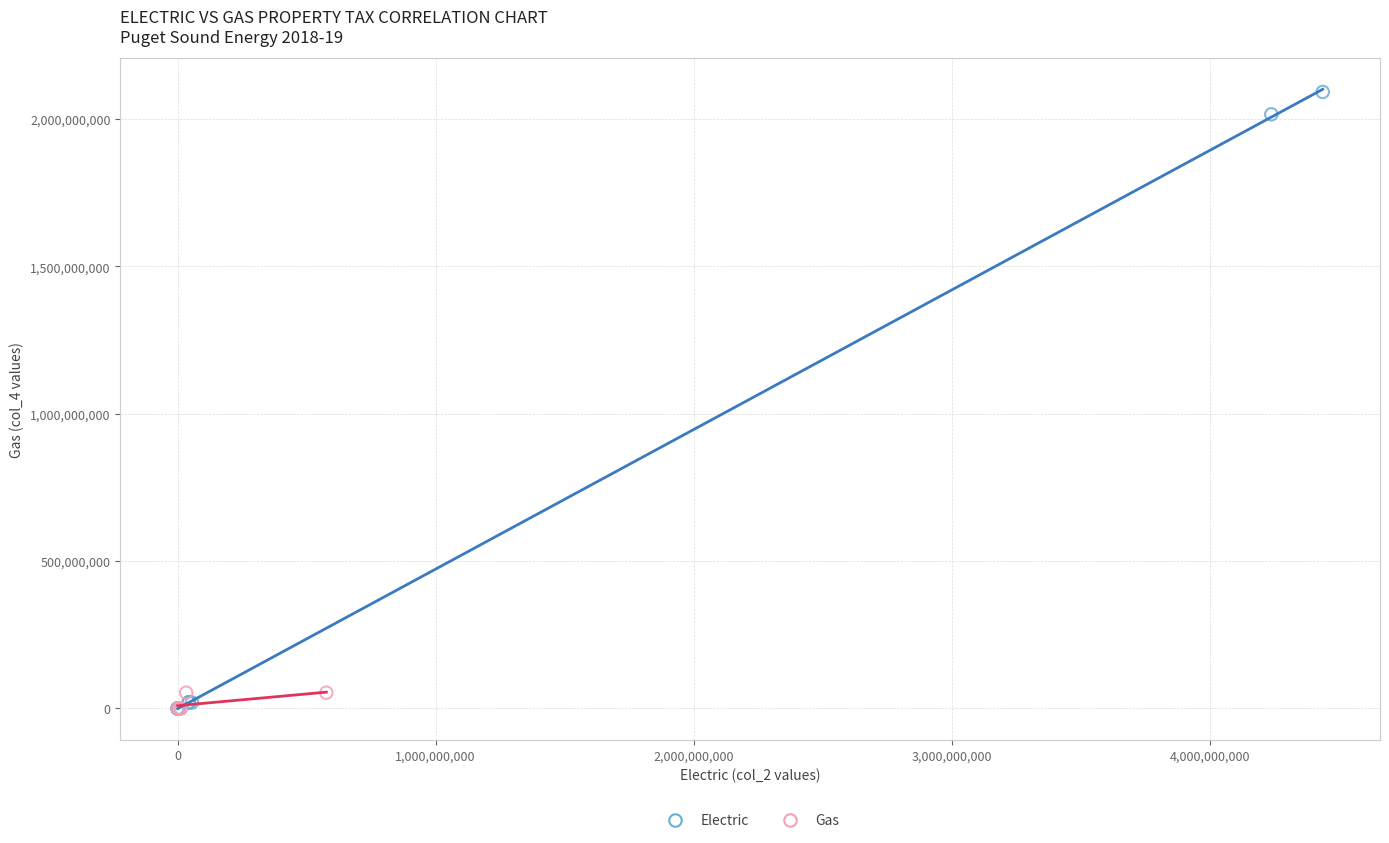

Which series has the widest spread of Y values?

Electric